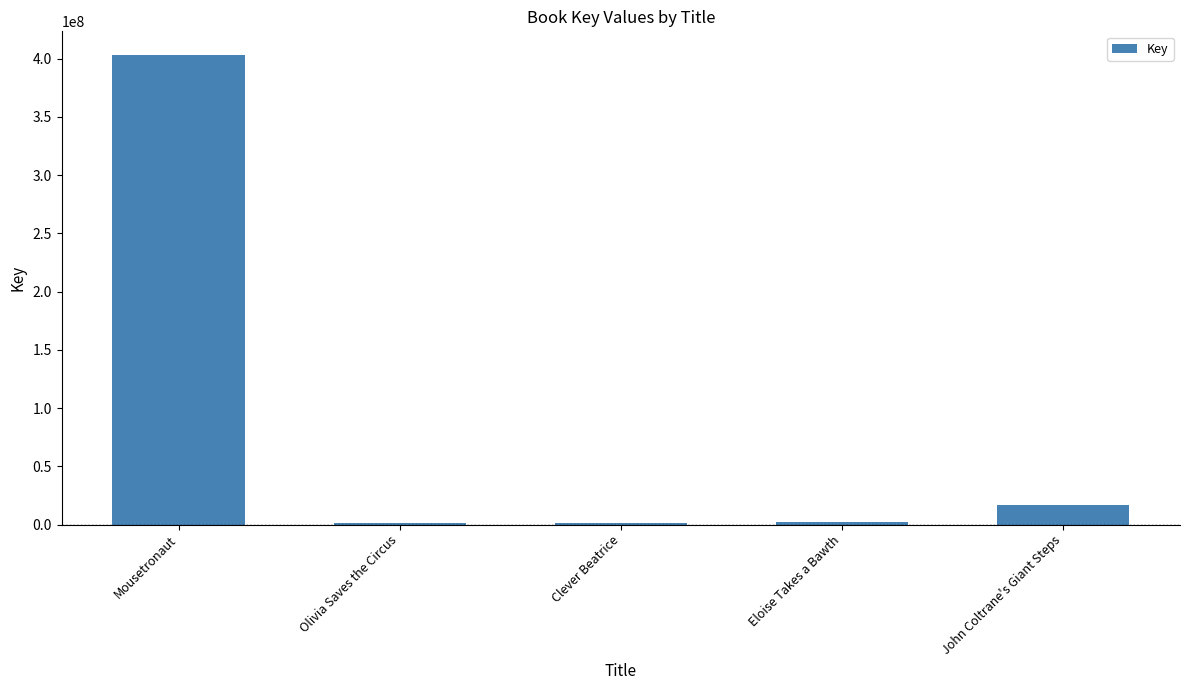

How many values are below 1923269?

2